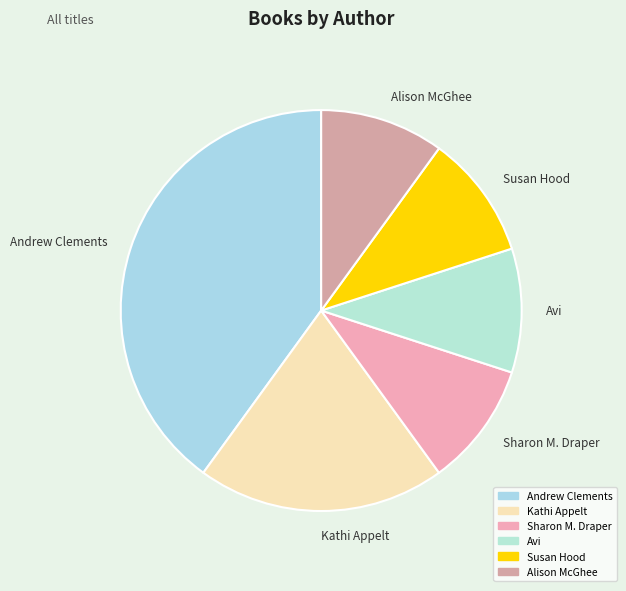

Between Andrew Clements and Sharon M. Draper, which is larger?

Andrew Clements